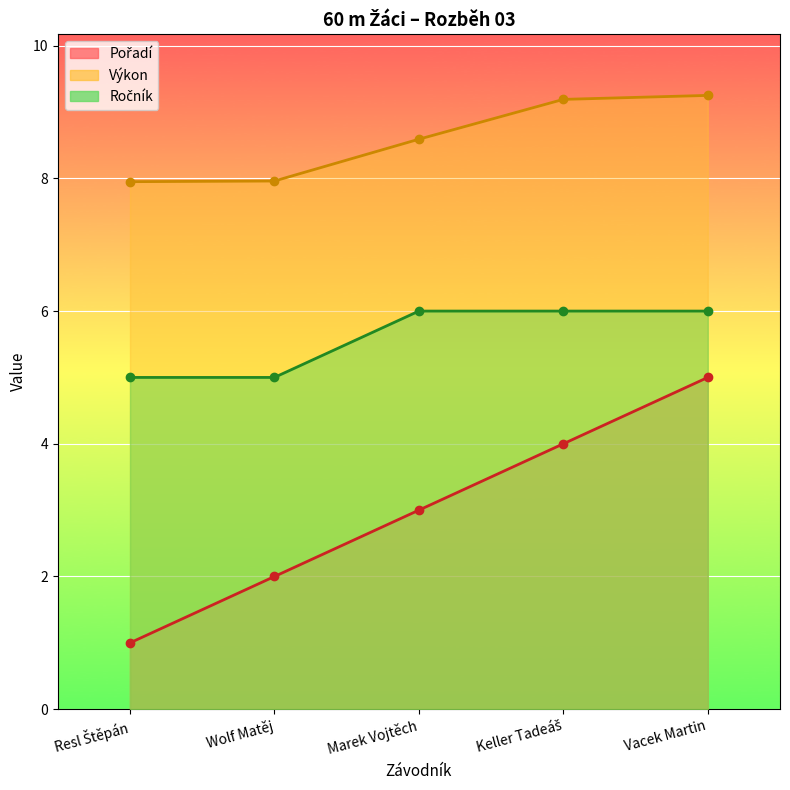

Rank the categories by Výkon value from highest to lowest.

Vacek Martin, Keller Tadeáš, Marek Vojtěch, Wolf Matěj, Resl Štěpán